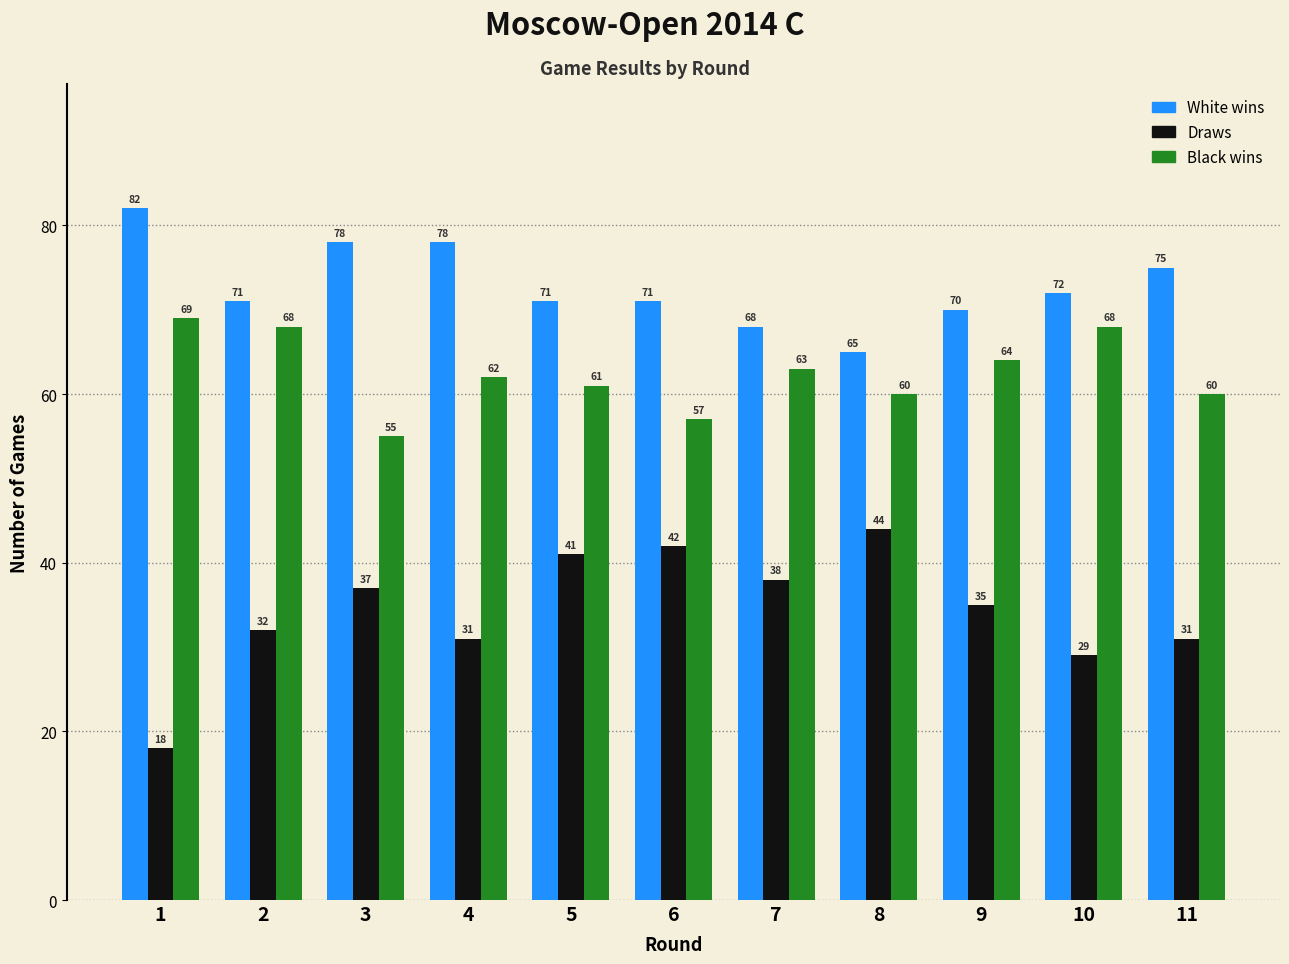

Reading left to right, what are all the values shown in this chart?

White wins: 82	71	78	78	71	71	68	65	70	72	75
Draws: 18	32	37	31	41	42	38	44	35	29	31
Black wins: 69	68	55	62	61	57	63	60	64	68	60